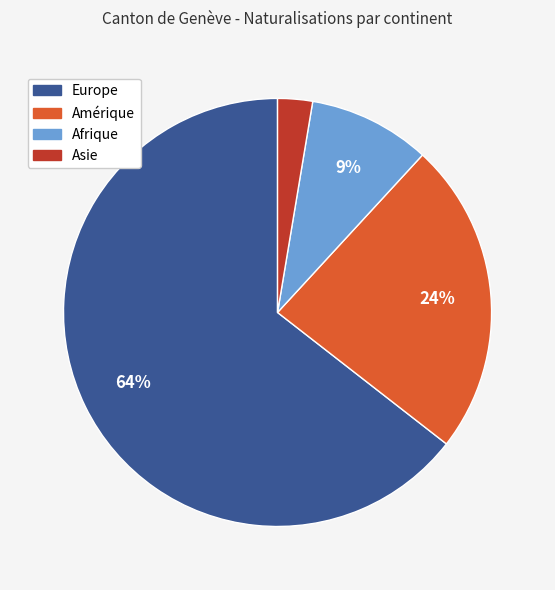

How many slices are in this pie chart?

4